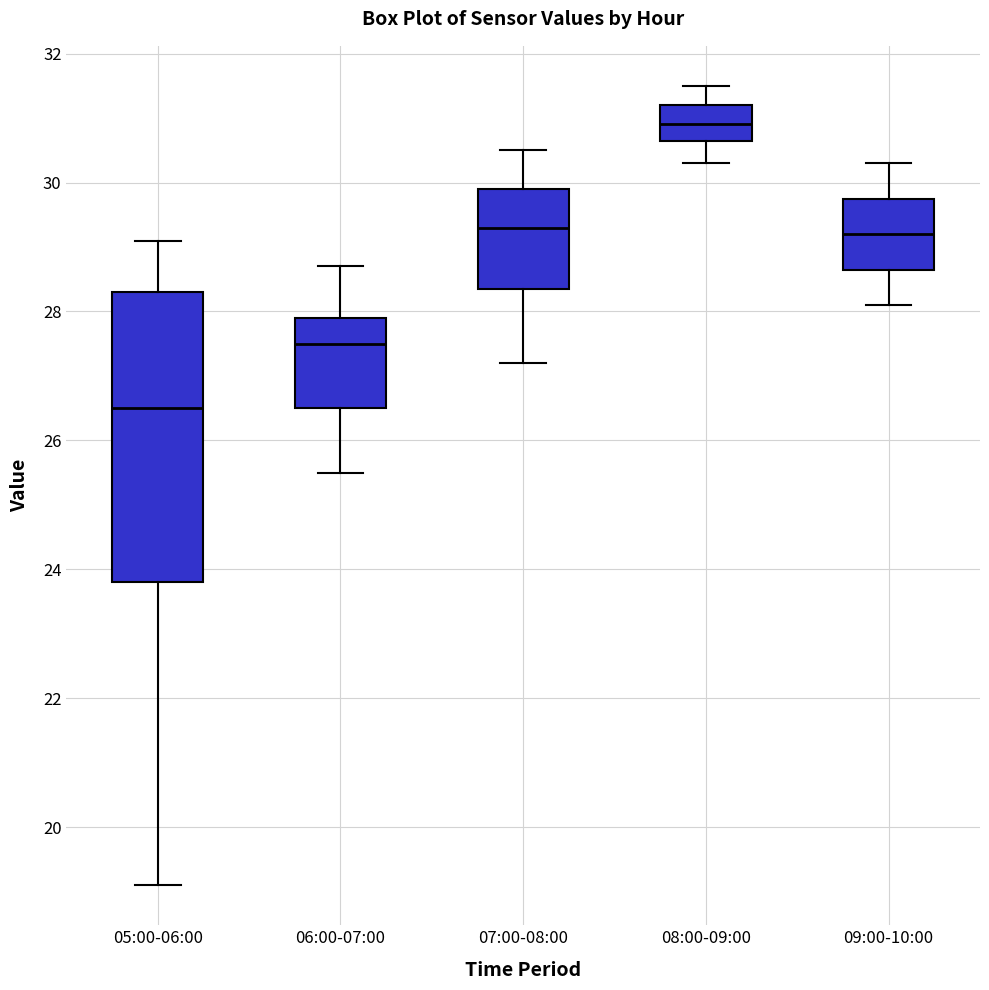

Comparing the boxes themselves (not the whiskers), which one is the tallest?

05:00-06:00